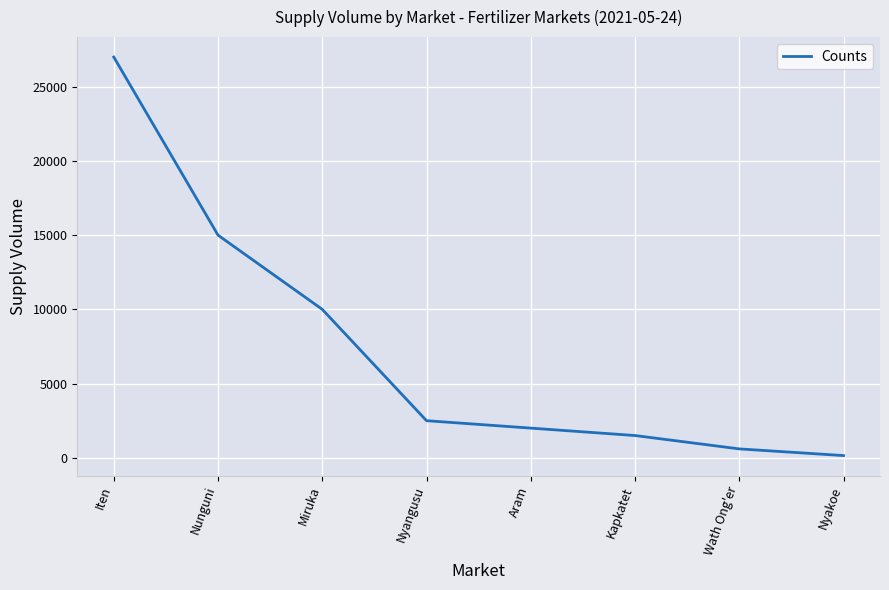

Approximately how many times larger is the value at Nyangusu compared to Nunguni?

0.2